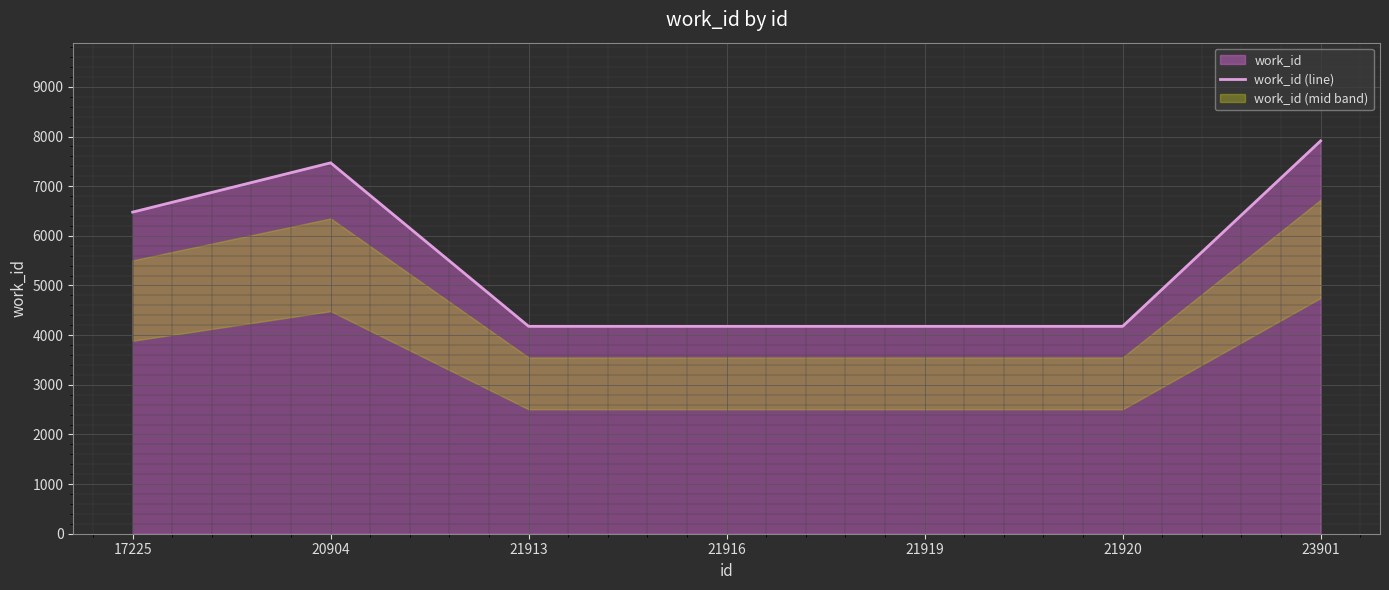

List the labels in order of value, largest first.

23901, 20904, 17225, 21913, 21916, 21919, 21920